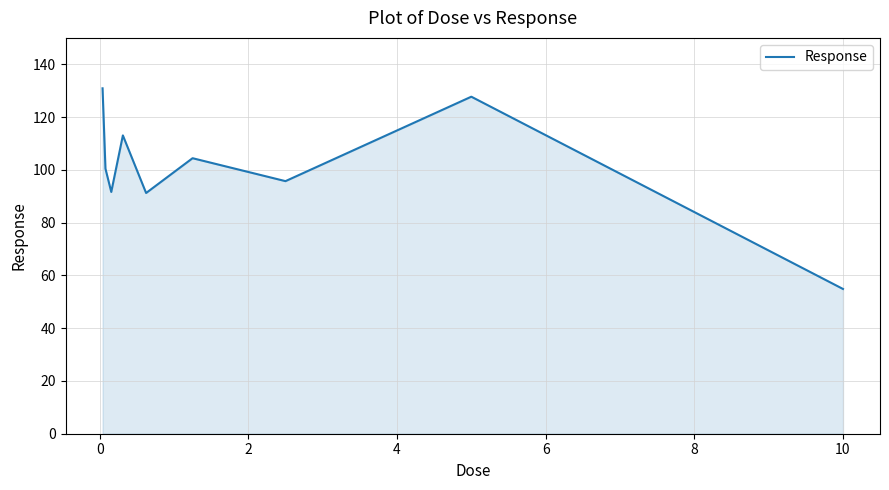

What is the greatest value displayed?

130.9